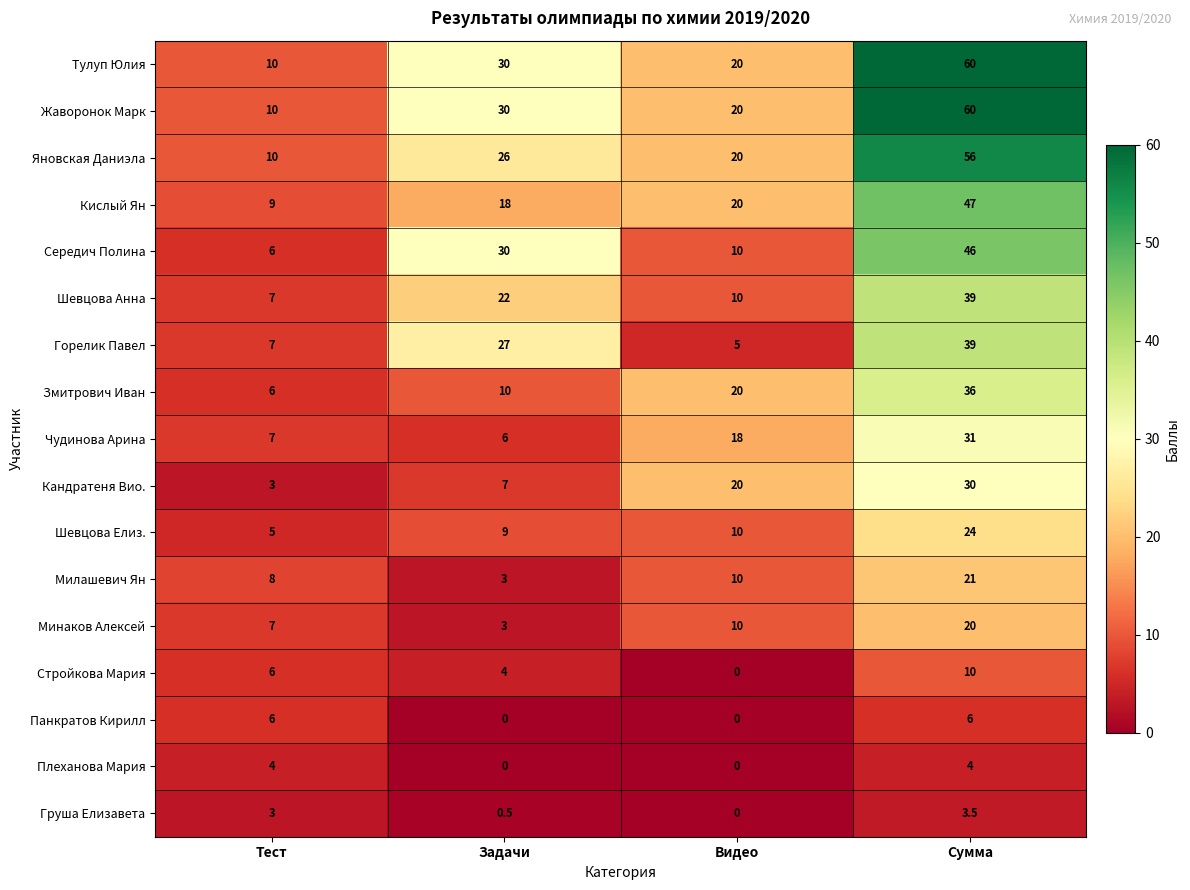

Rank the categories by Кислый Ян value from lowest to highest.

Тест, Задачи, Видео, Сумма